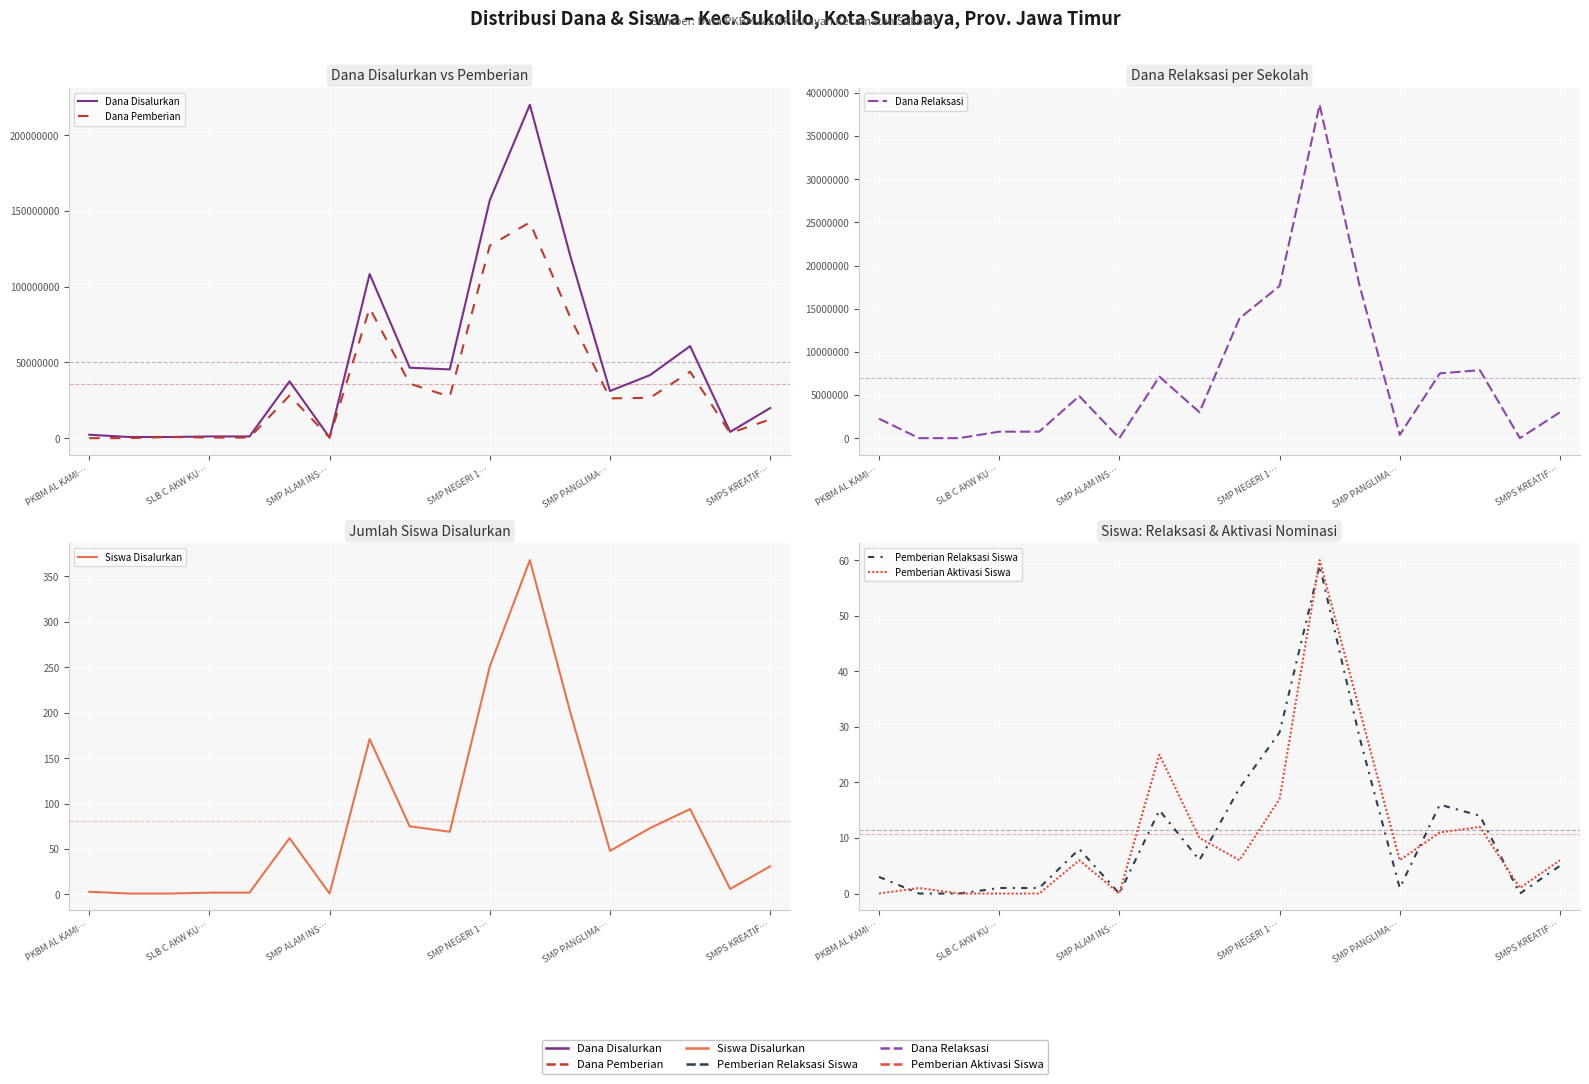

Count the number of data series in this chart.

6